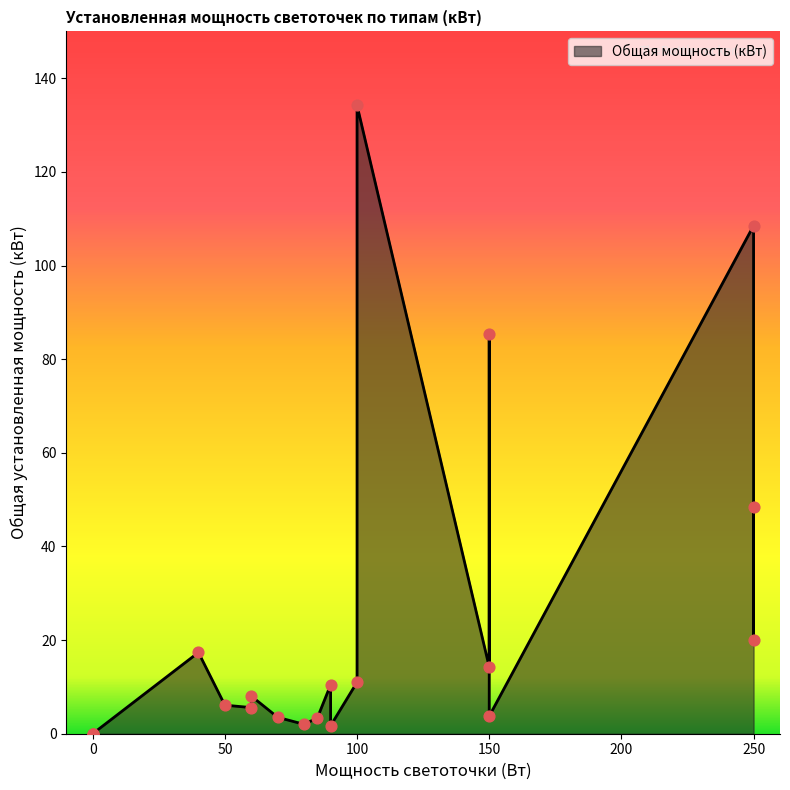

Which has a higher value, 60 or 150?

150